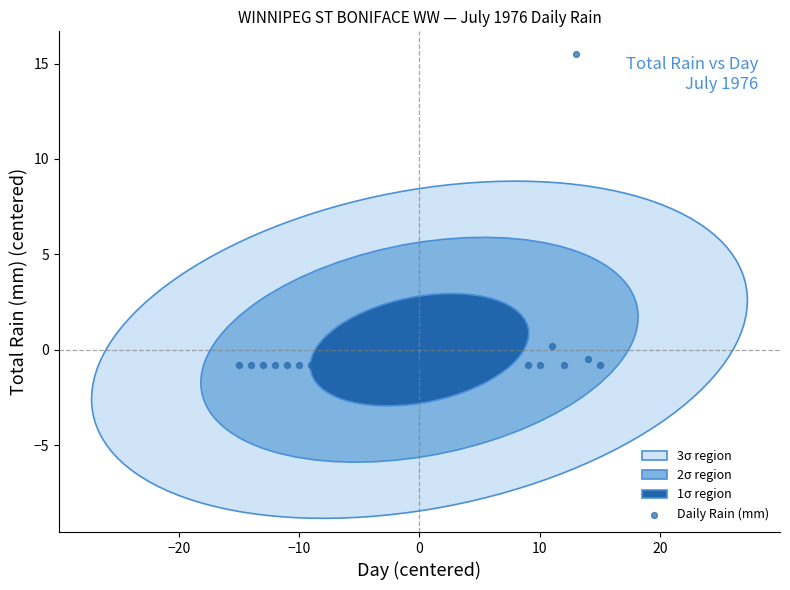

What is the range of Y values (max minus min)?

16.3